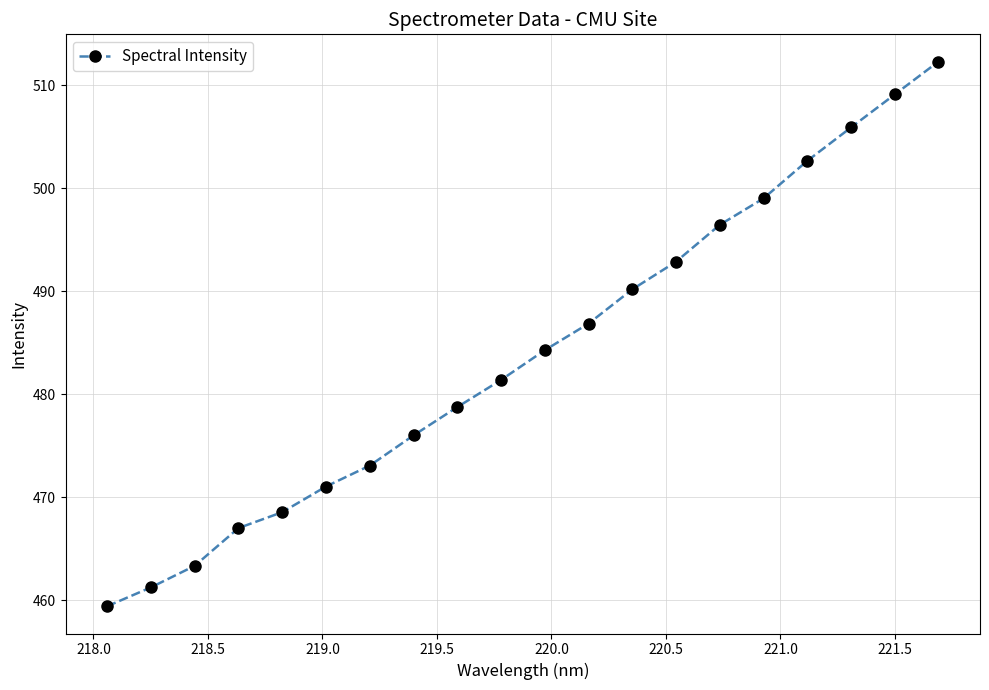

True or false: there are more than 0 points higher than both neighbors.

False